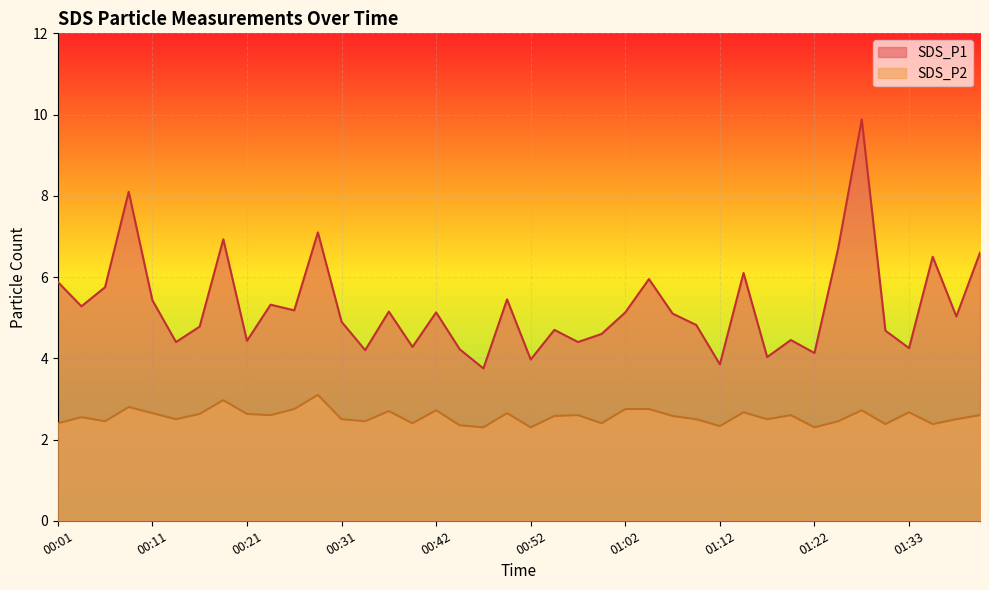

True or false: SDS_P1 and SDS_P2 intersect in this chart.

False